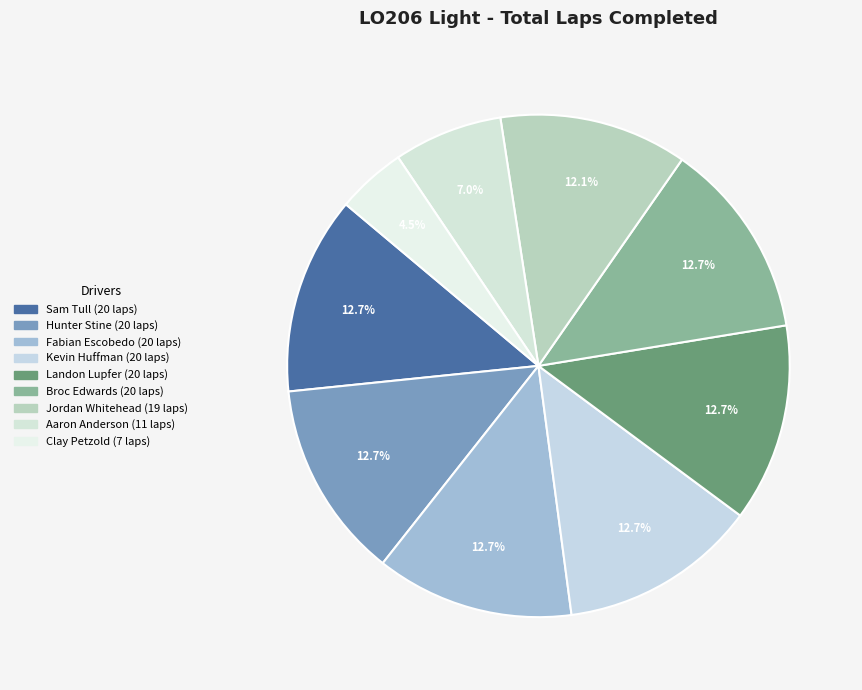

What is the smallest slice in the pie chart?

Clay Petzold